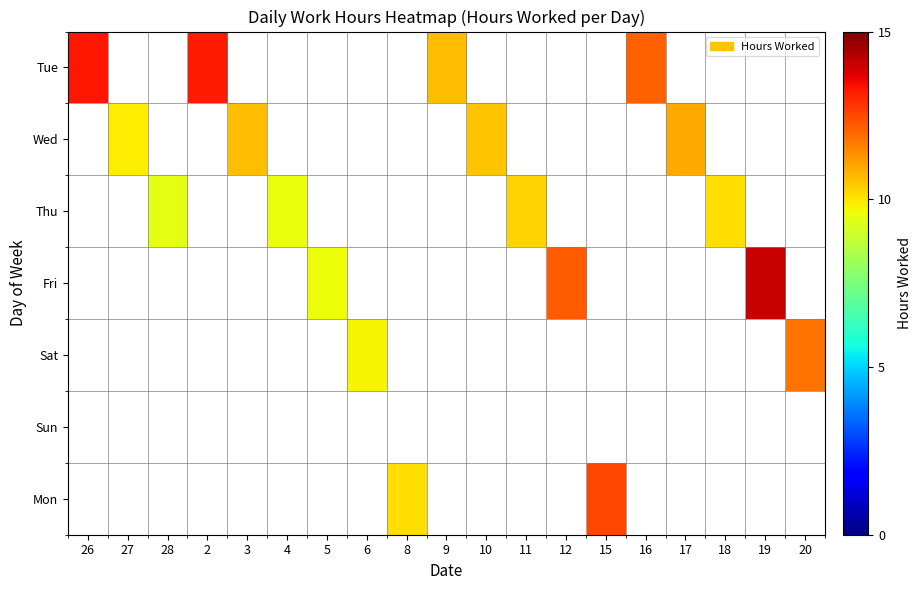

At which category is the sum across all series the highest?

19